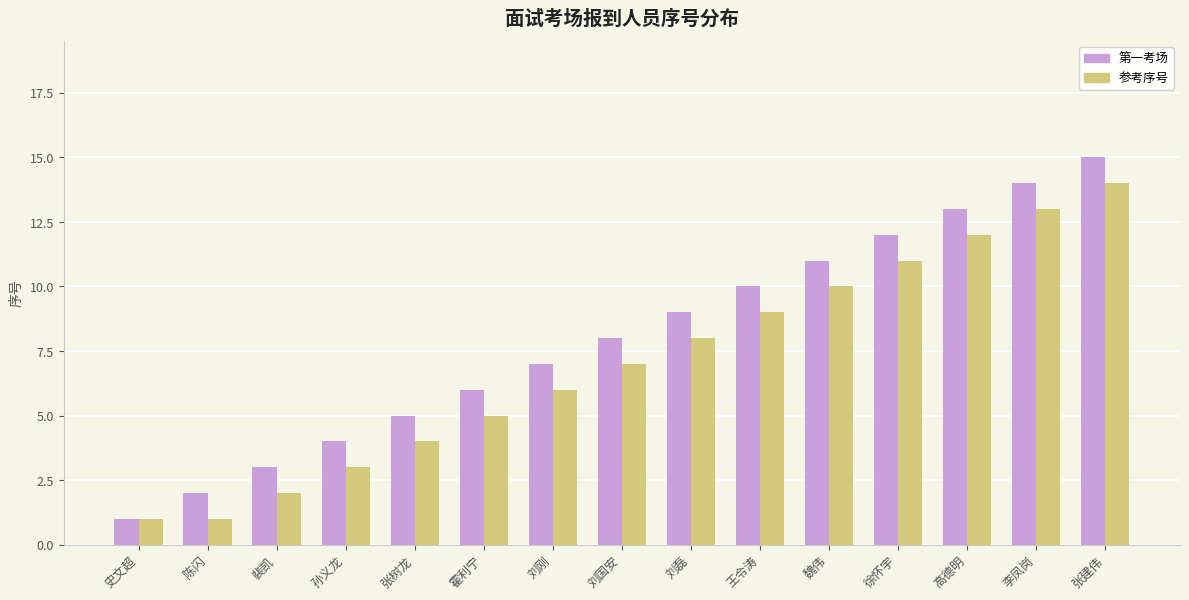

Which series has the widest spread of values?

第一考场